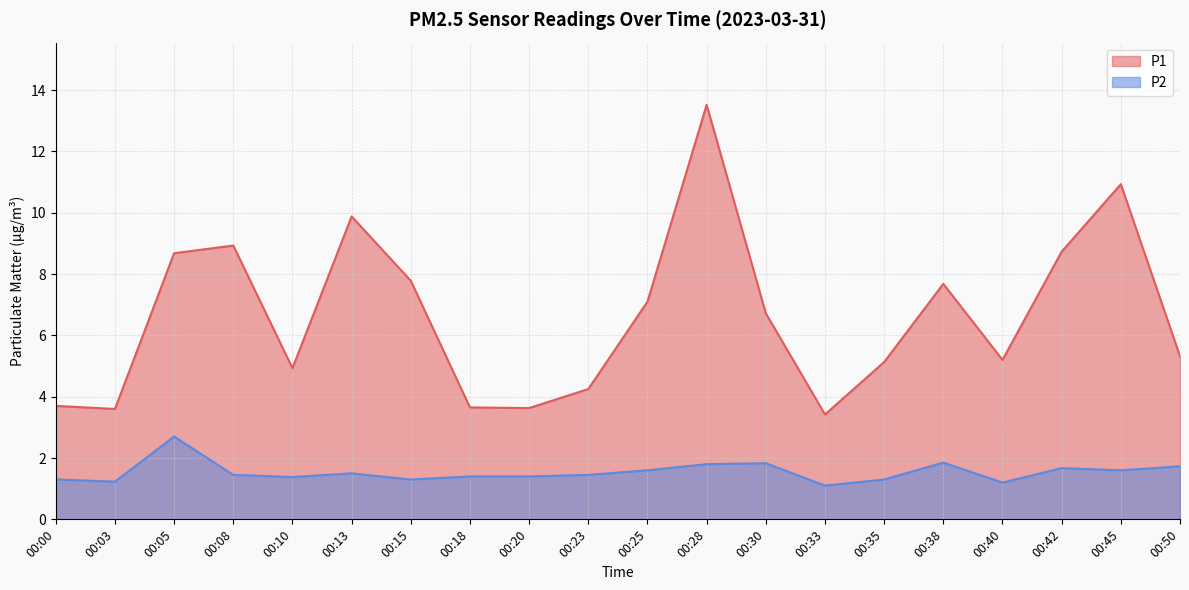

Which series has the largest total across all categories?

P1